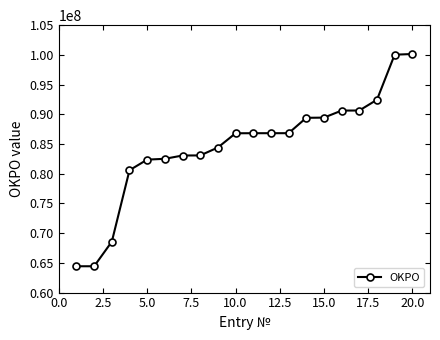

Is this an area chart (filled region under the line)?

No